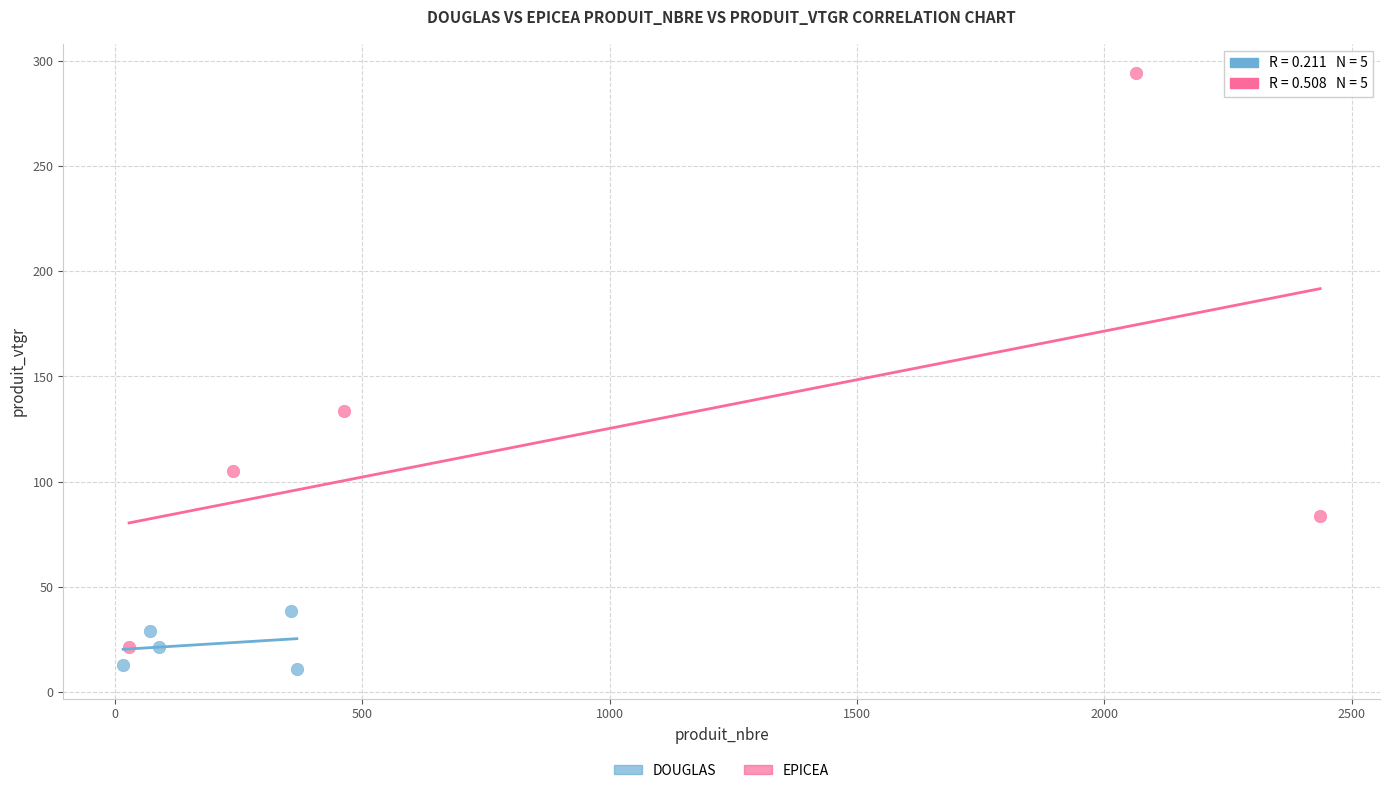

Which series contains the lowest Y value?

DOUGLAS